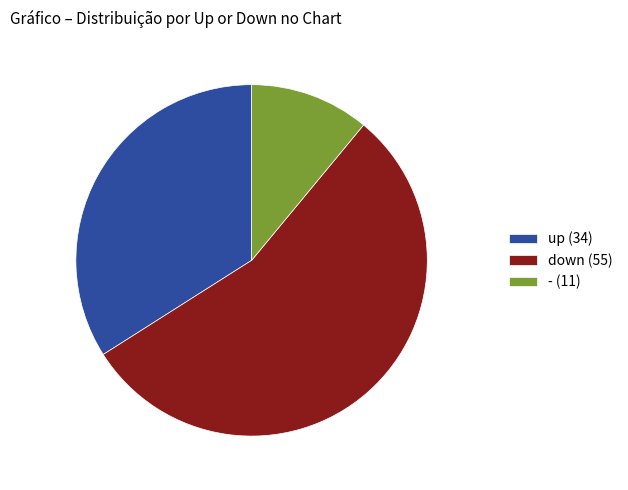

Is - the majority of the pie?

No